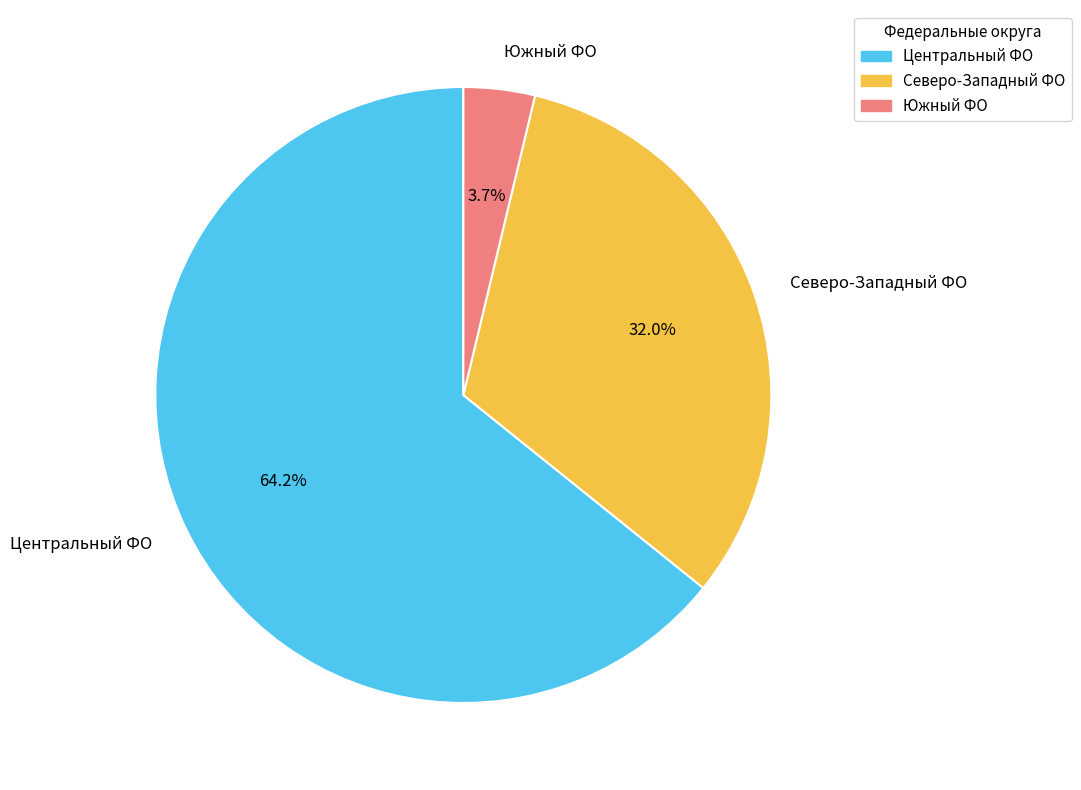

Is Центральный ФО the majority of the pie?

Yes